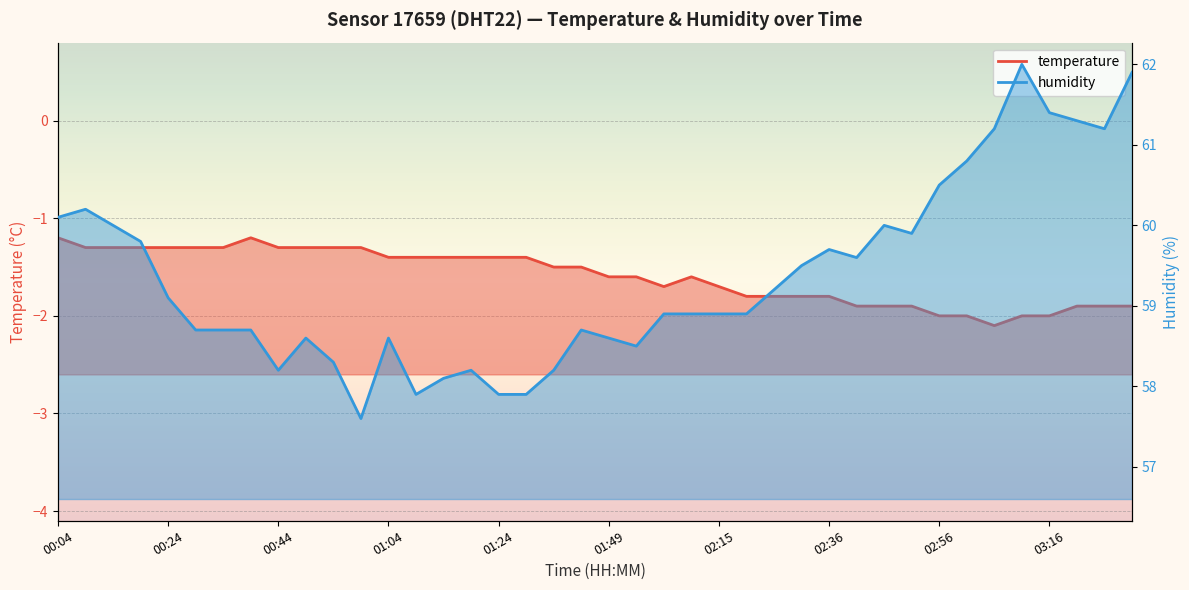

Where is the first local minimum for temperature?

22